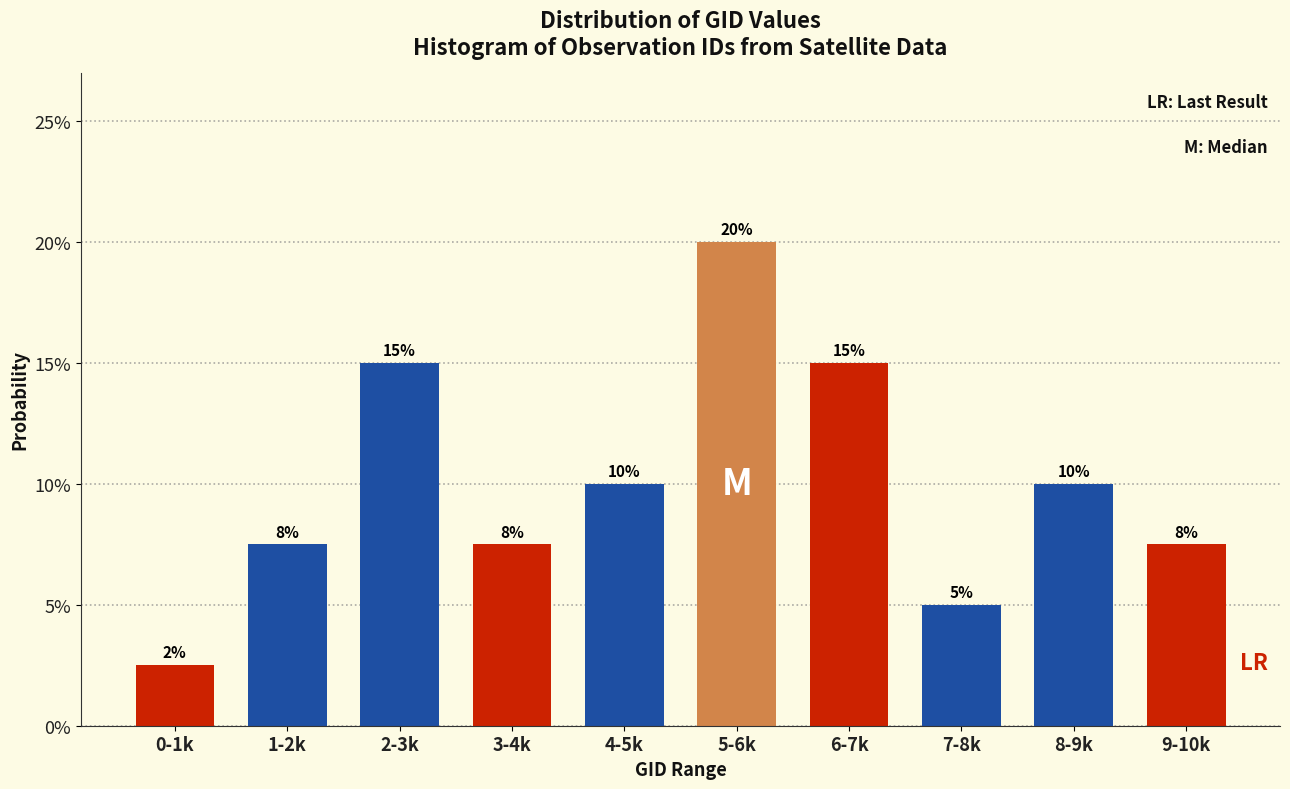

Does the chart contain any negative values?

No